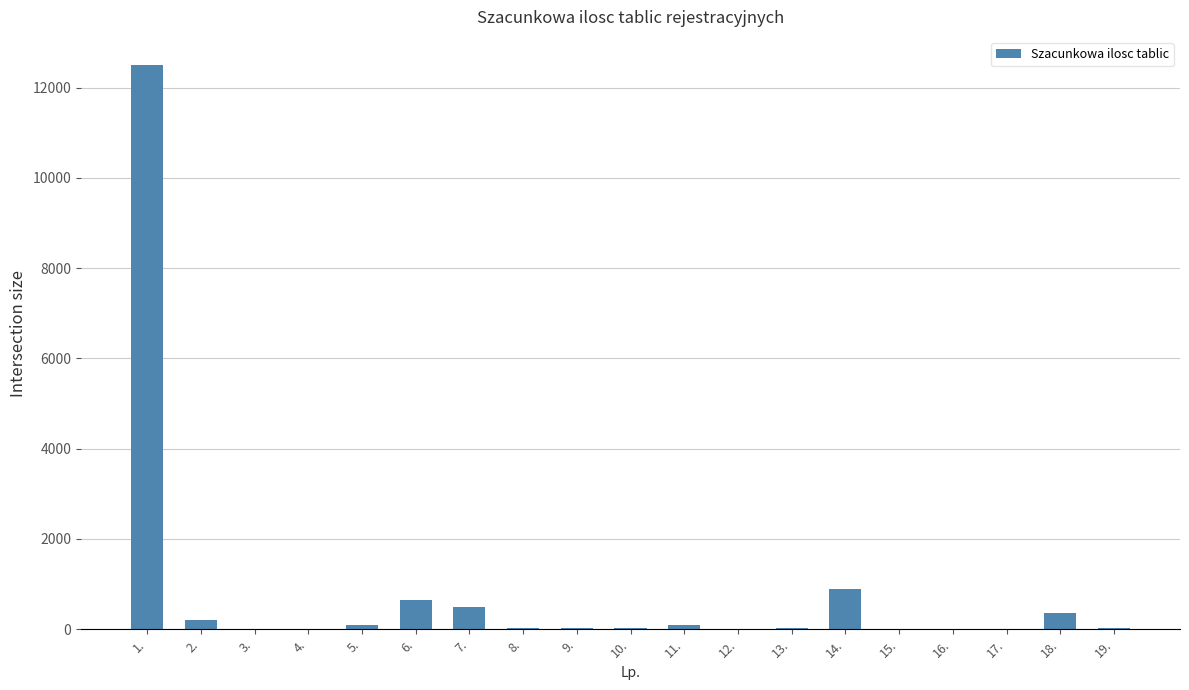

What is the sum of all values?

15434